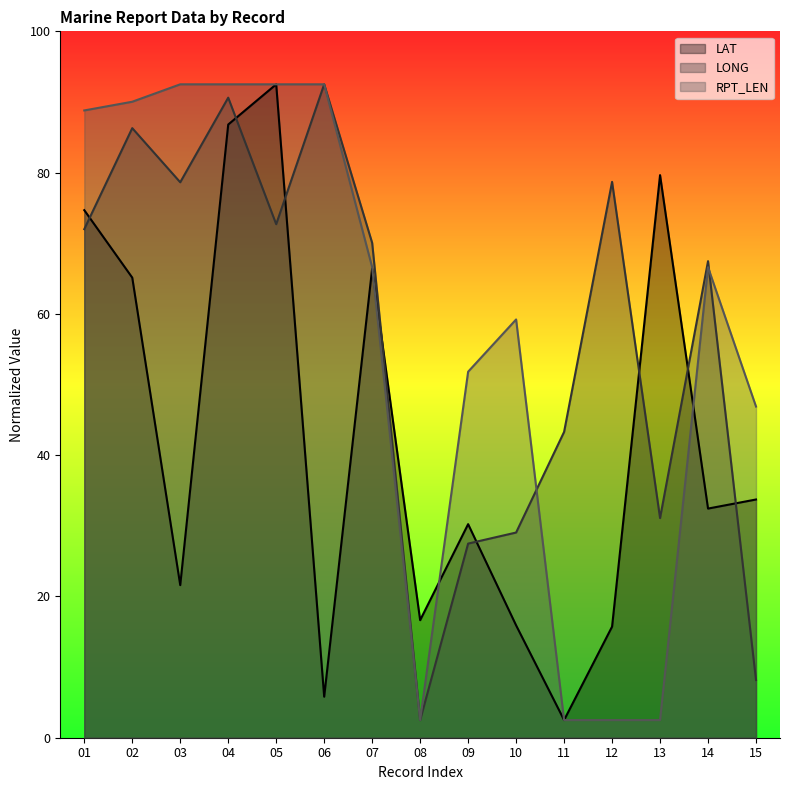

At which category does the chart reach its peak across all series?

05